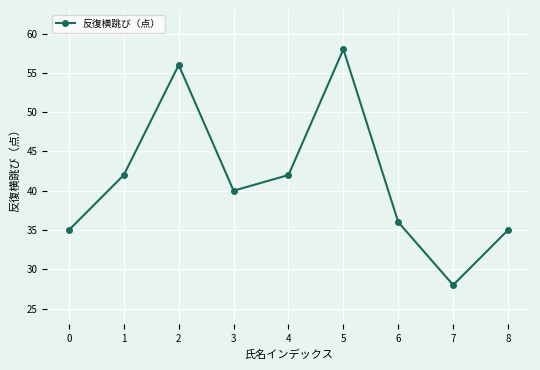

What value does the data have at 1?

42